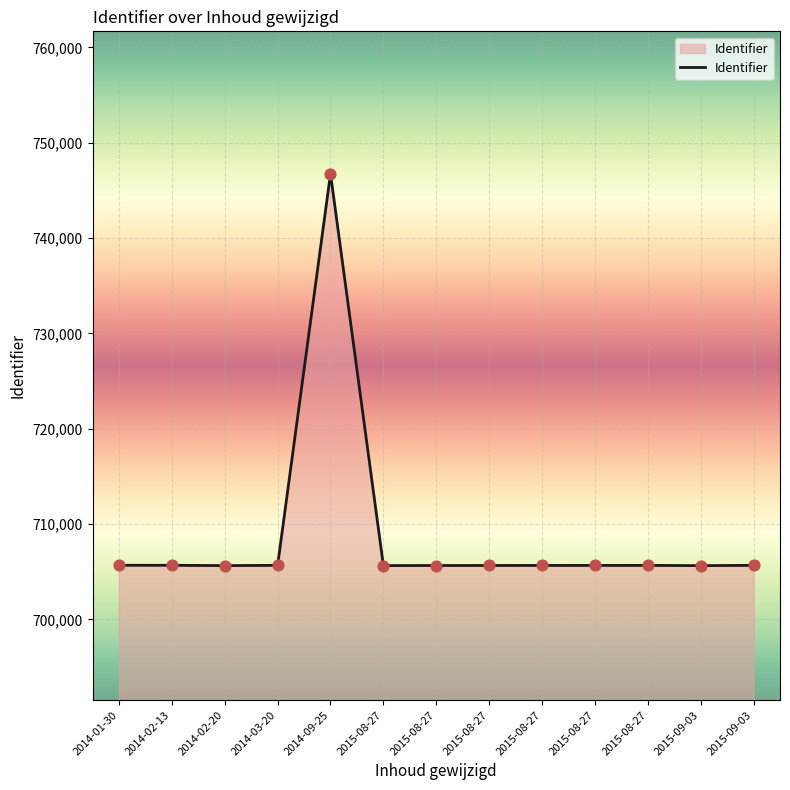

What is the change in value from 2014-02-13 to 2015-08-27?

-18